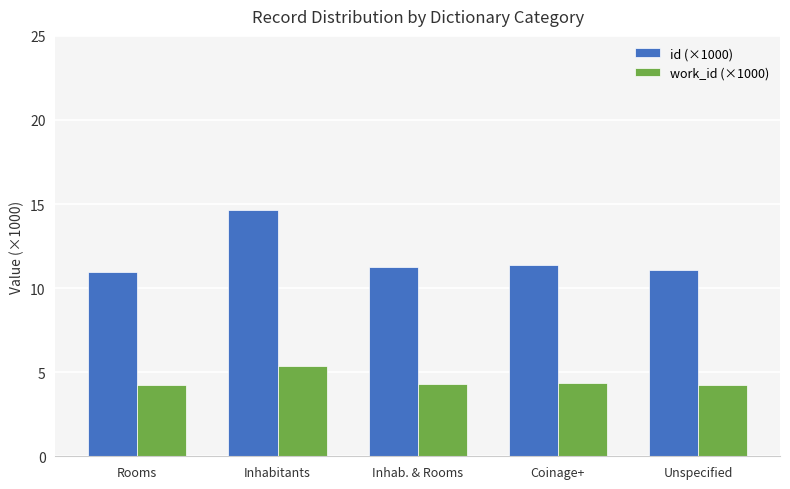

Rank the series by their maximum value, from highest to lowest.

id (×1000), work_id (×1000)